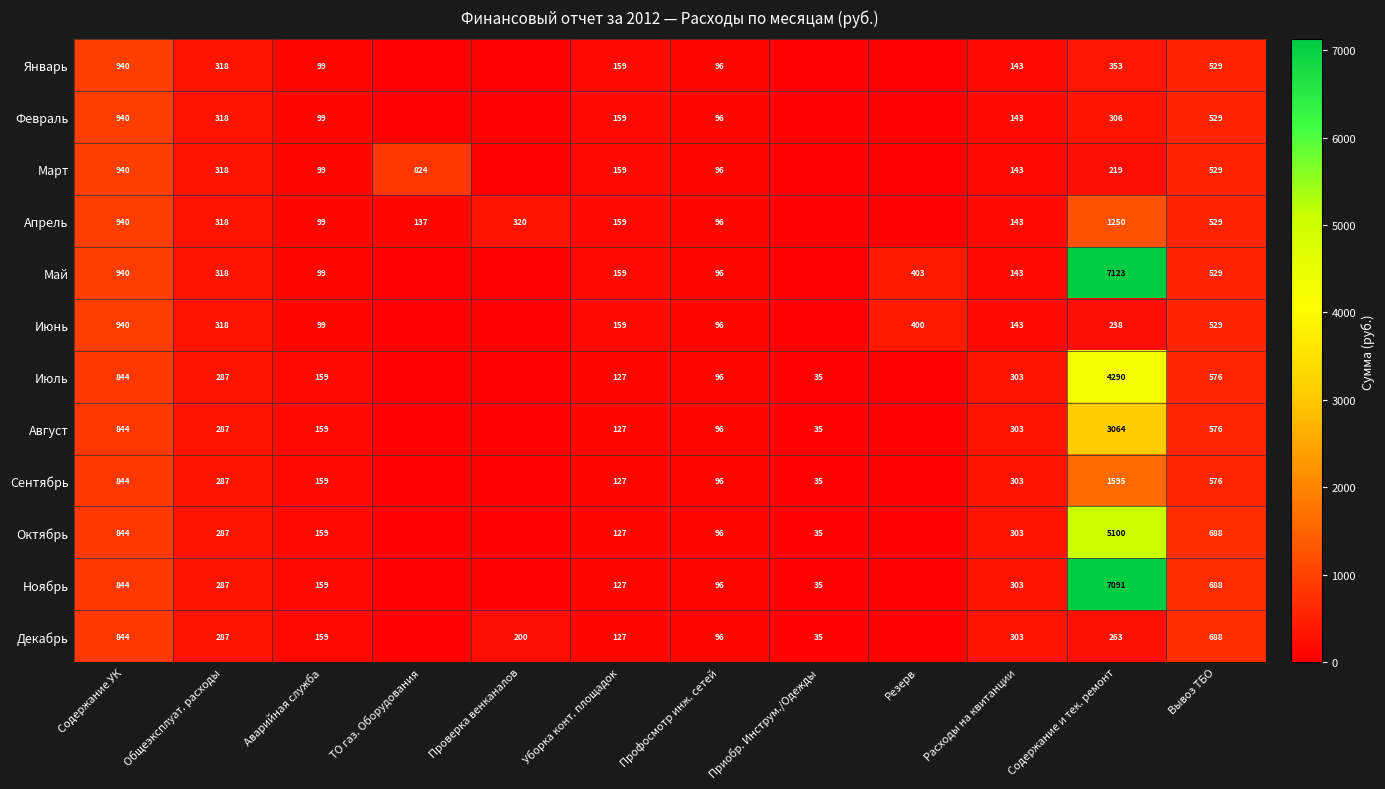

What is the difference between the highest and lowest values at Общеэксплуат. расходы?

31